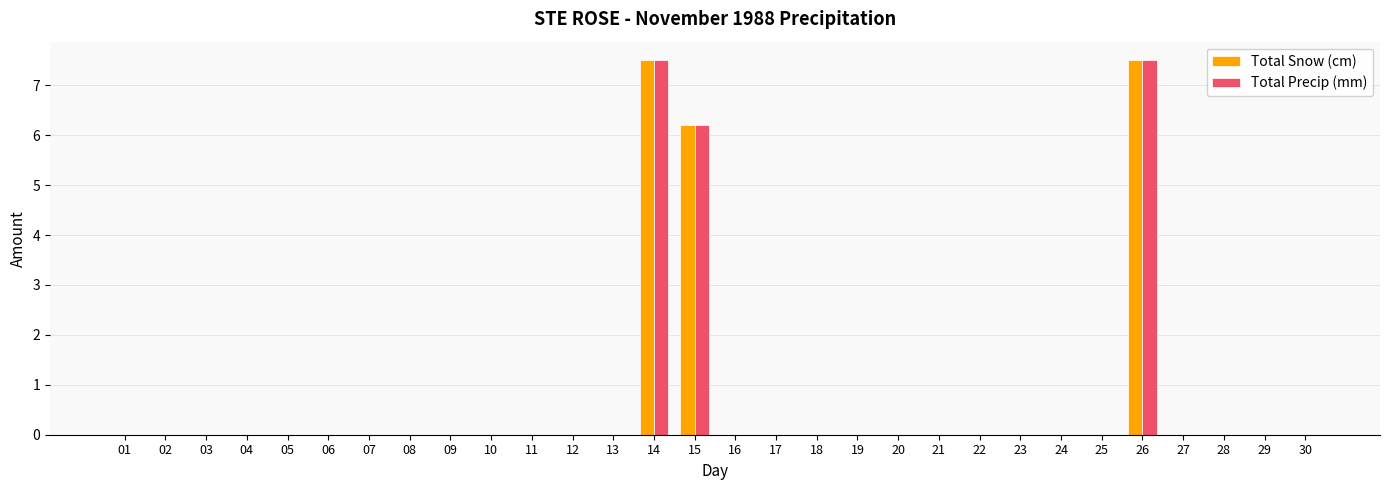

What are all the series names shown in the legend?

Total Snow (cm), Total Precip (mm)